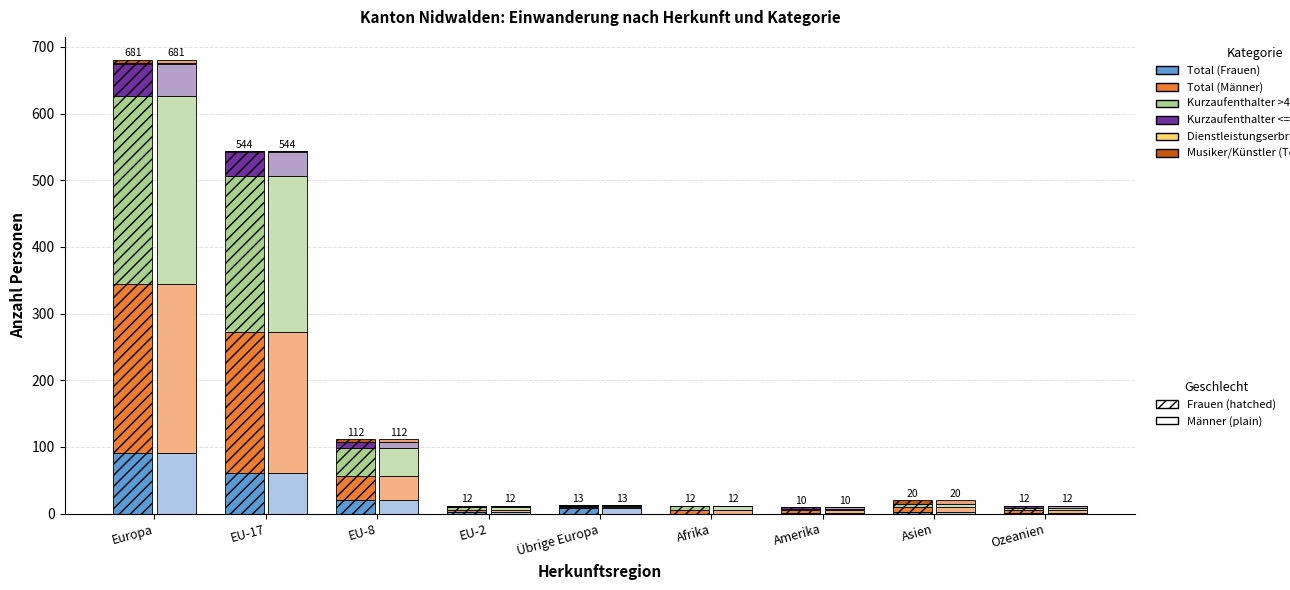

List the labels in order of Total (Männer) value, smallest first.

Übrige Europa, EU-2, Amerika, Ozeanien, Afrika, Asien, EU-8, EU-17, Europa